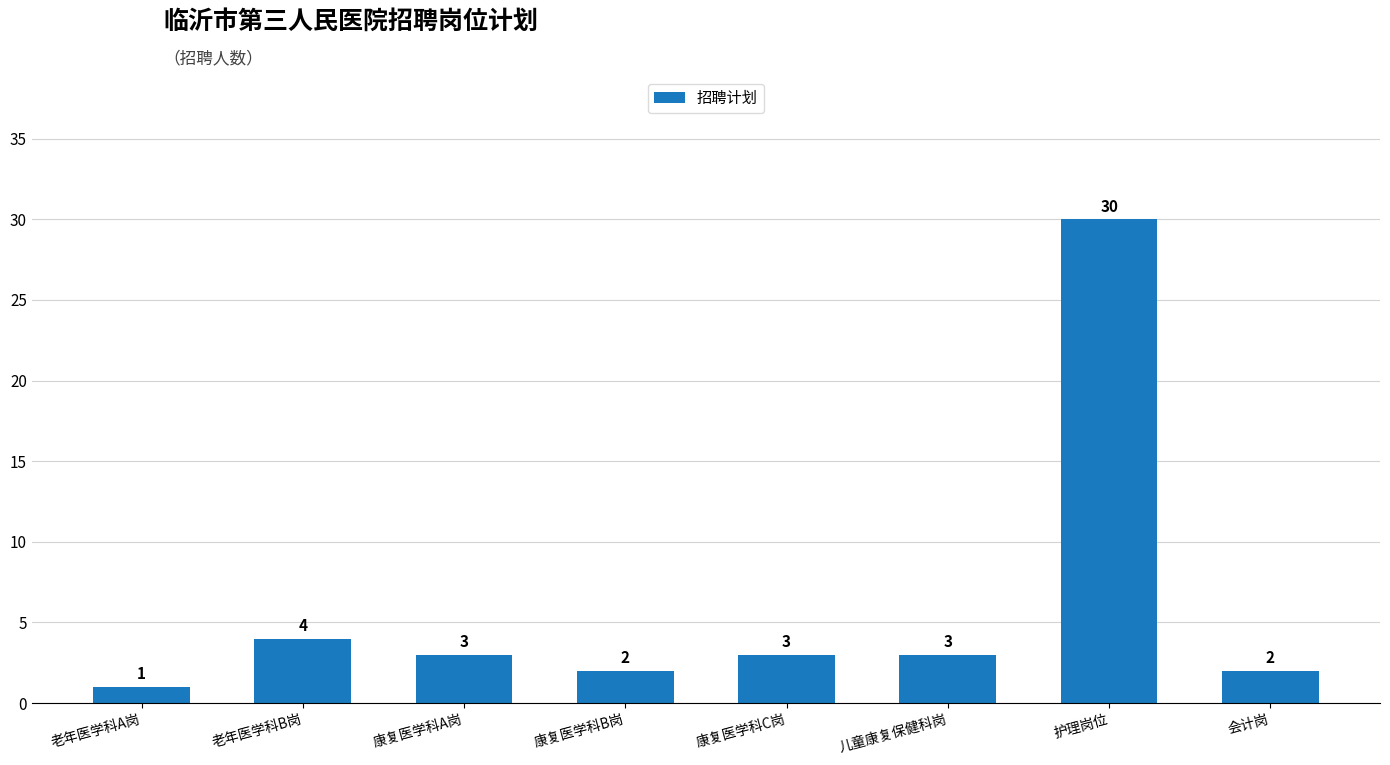

At which category does the chart reach its peak across all series?

护理岗位